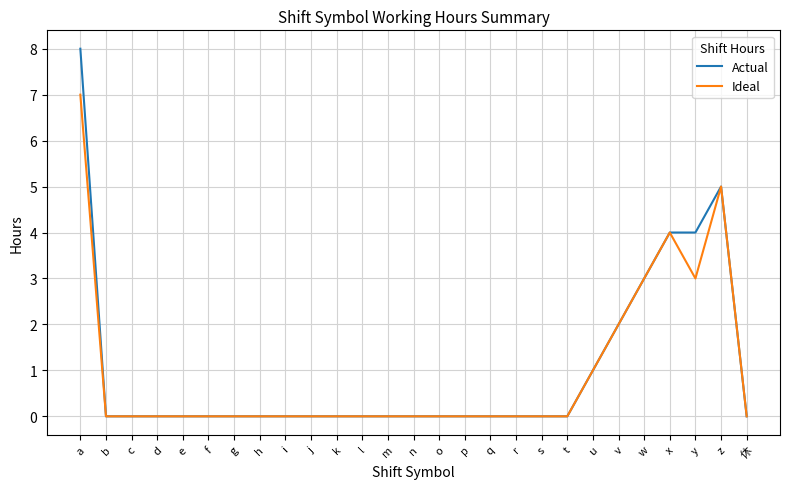

What is the total value across all series at v?

4